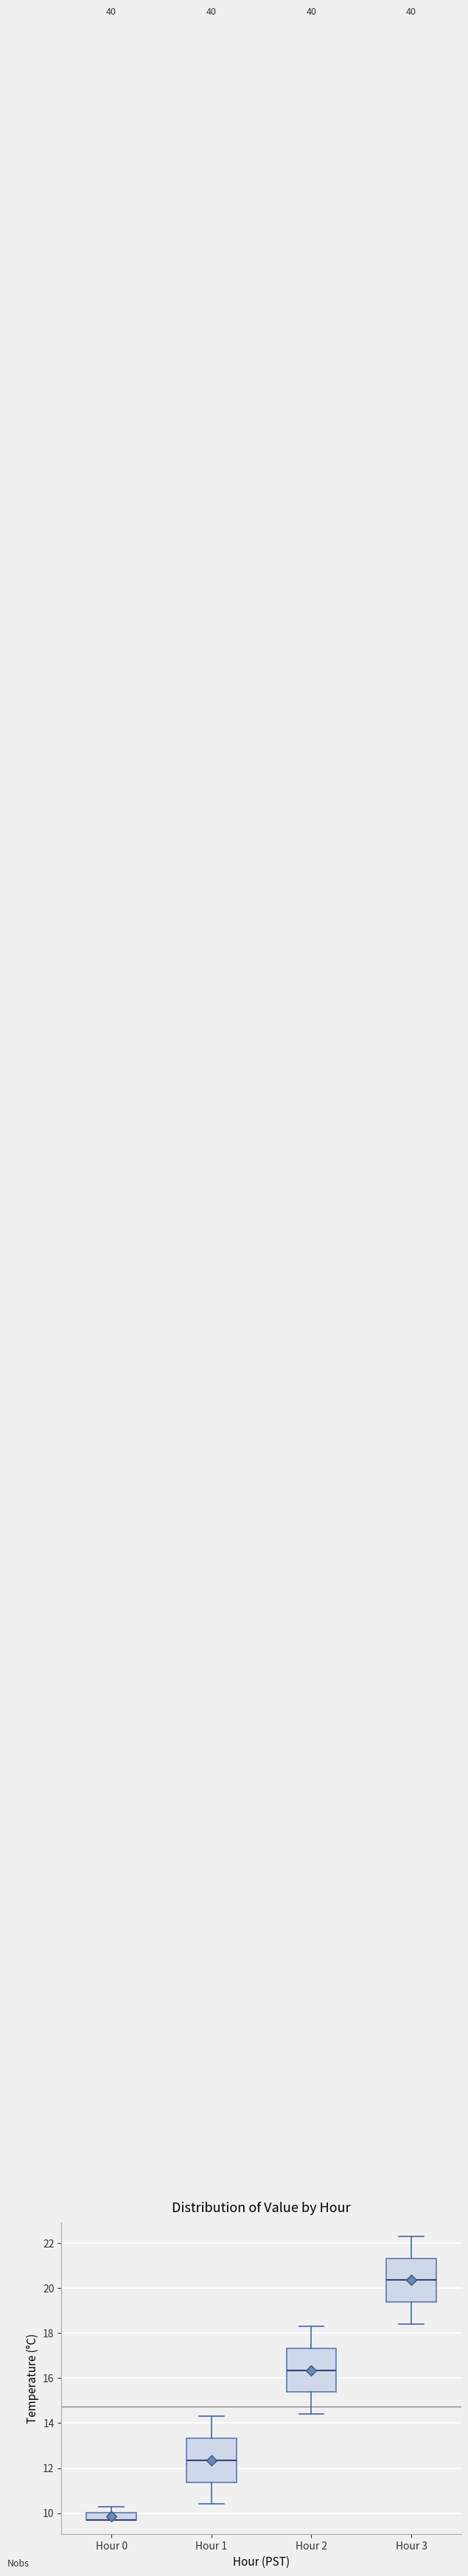

Where is the upper edge of the box for Hour 3 on the y-axis? The values are not printed on the chart, so give them approximately, as read against the axis.

21.4